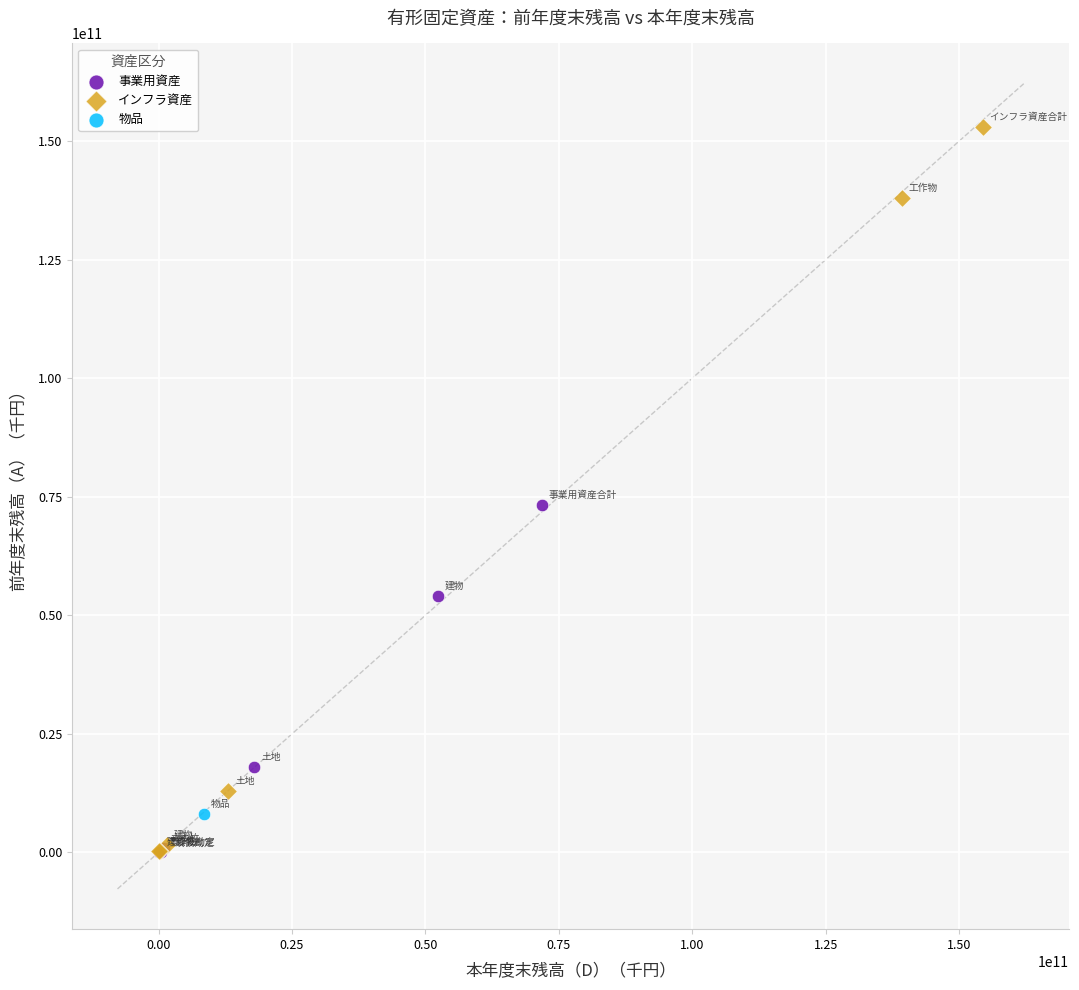

What are all the series names shown in the legend?

事業用資産, インフラ資産, 物品